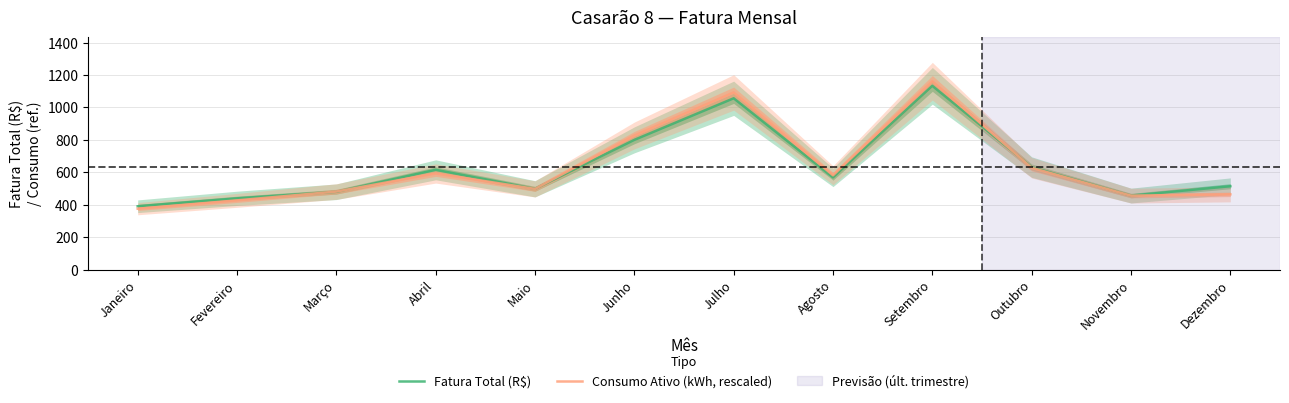

How many intersections are there between Consumo Ativo (kWh, rescaled) and Fatura Total (R$)?

4